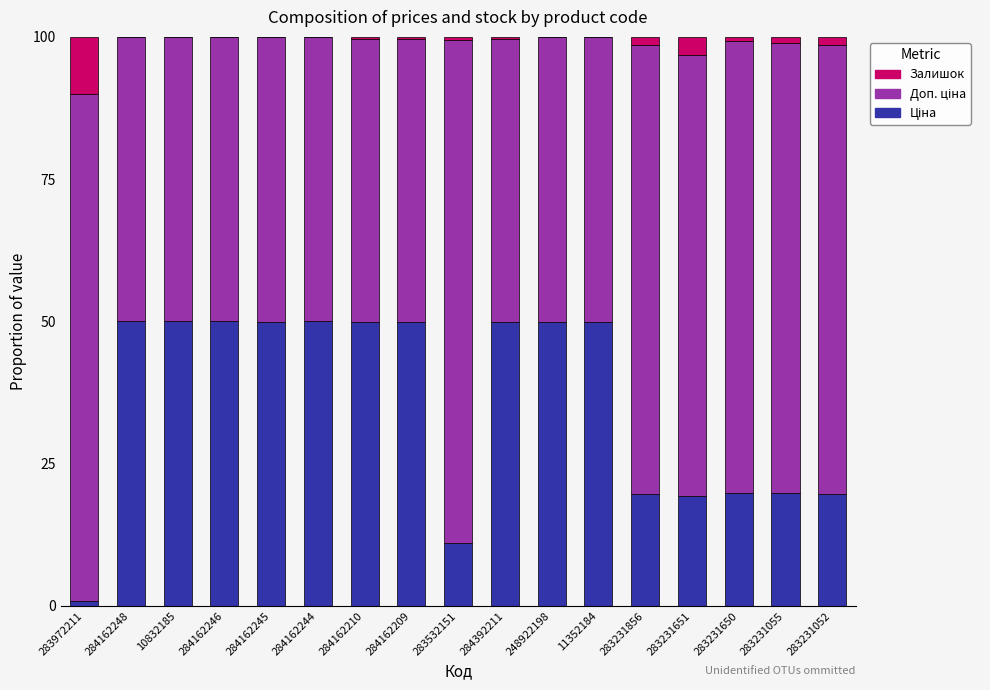

Between 284162246 and 283532151, which is larger?

284162246